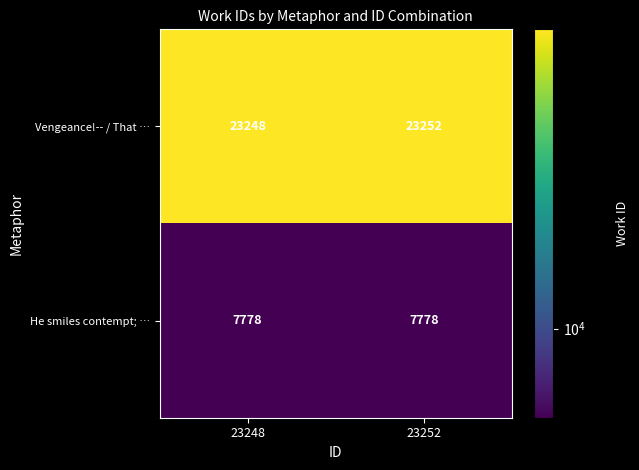

What is the sum of the He smiles contempt; … values at 23248 and 23252?

15556